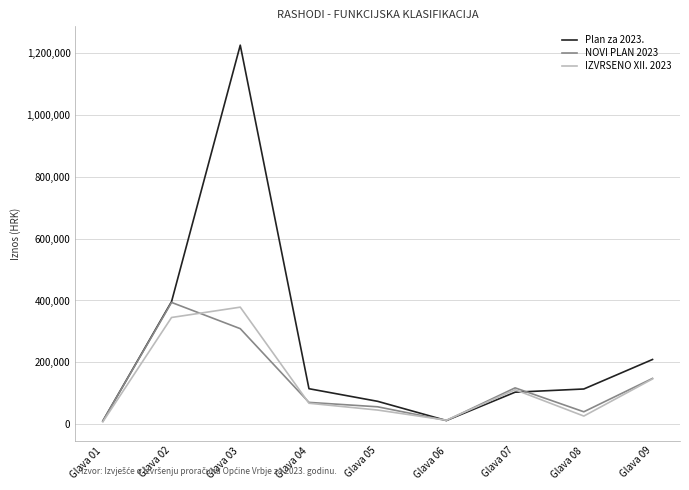

What is the maximum value shown in the chart?

1225290.0